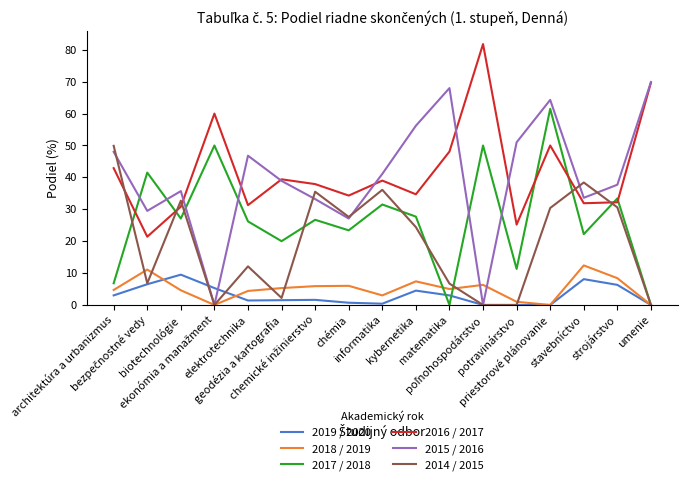

The value of 2014 / 2015 at potravinárstvo is 33.3. True or false?

False